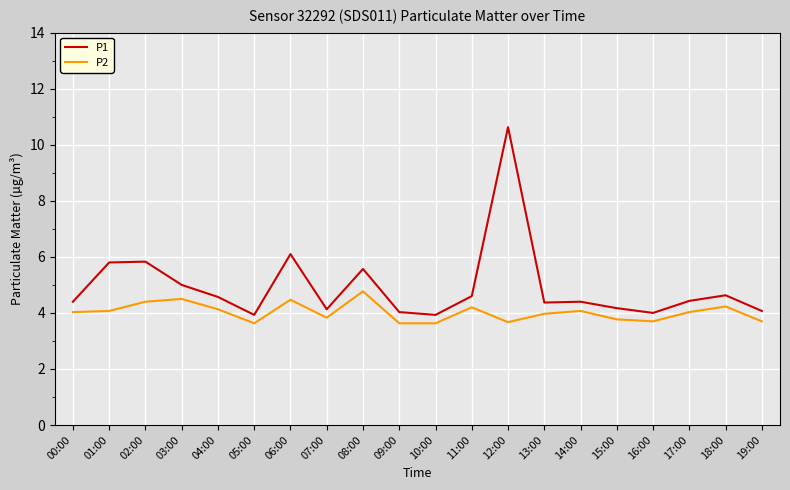

Which series has the largest range (max minus min)?

P1